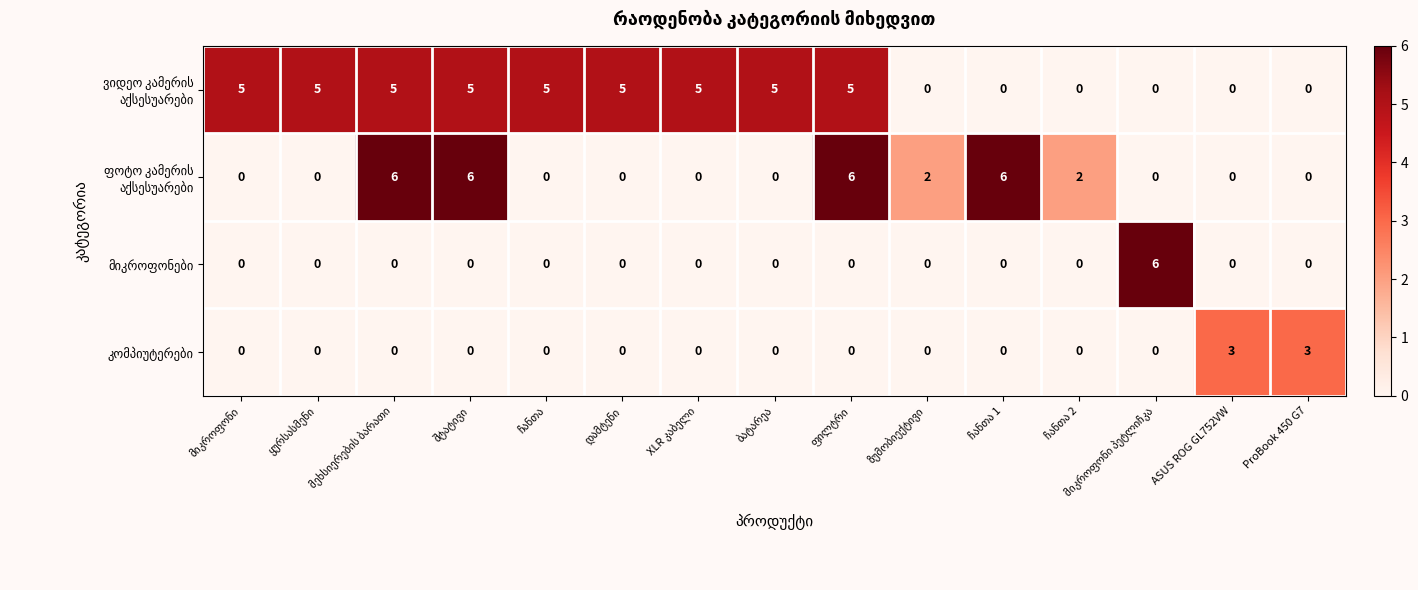

What is the maximum value shown in the chart?

6